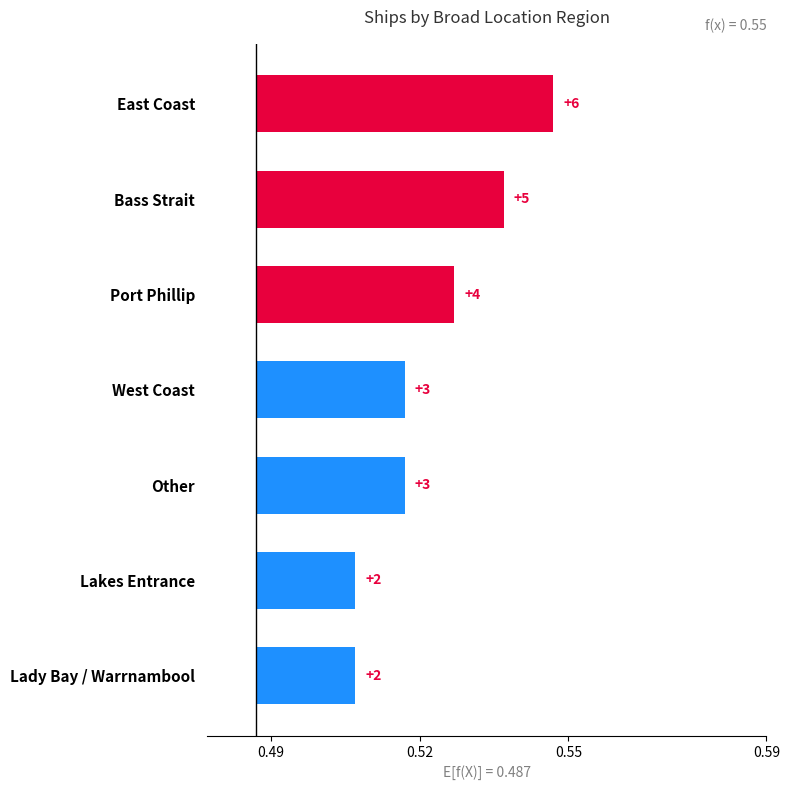

How many categories are shown in the chart?

7